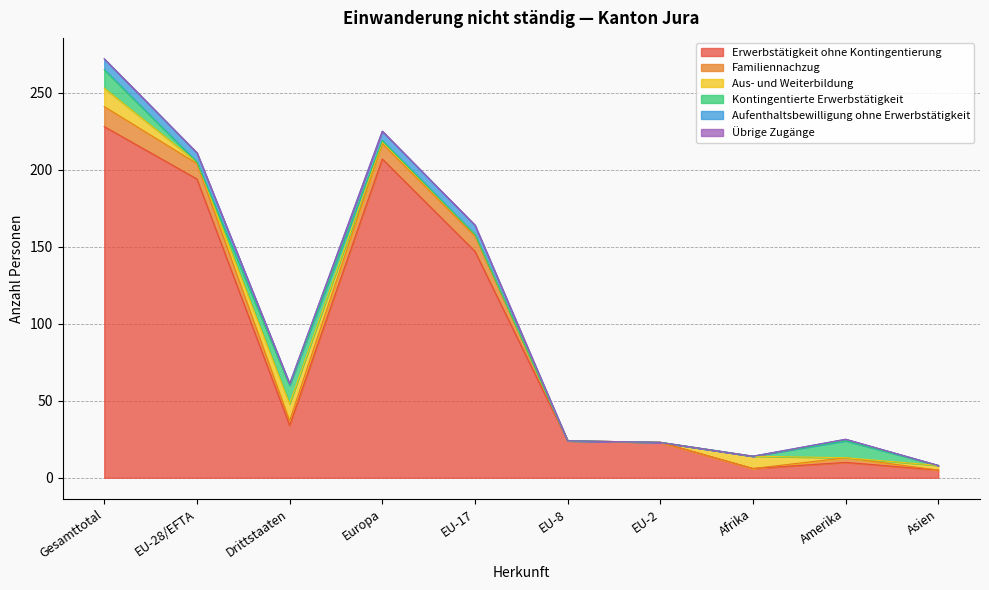

What position from the right is Asien?

1